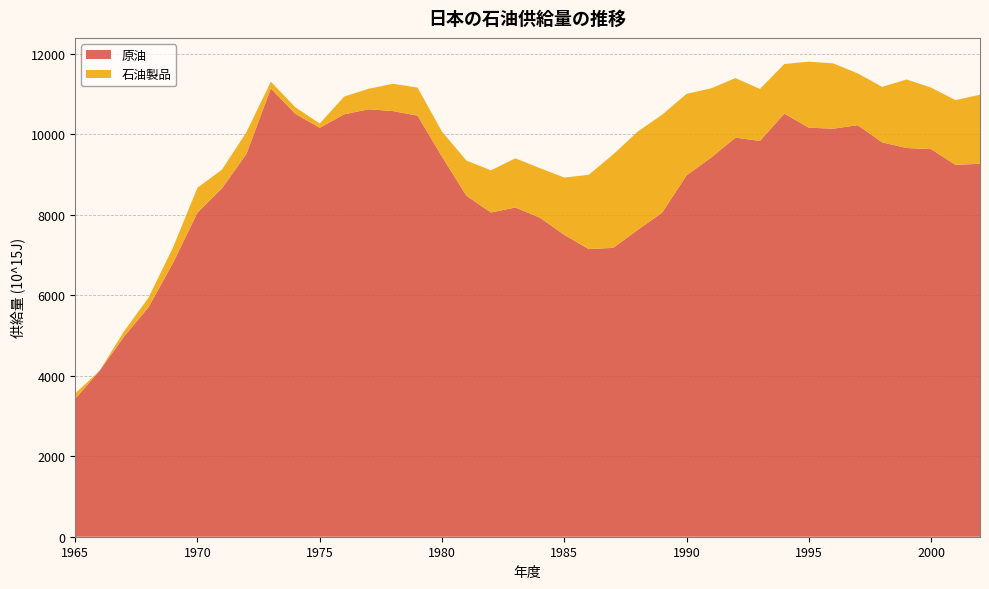

Reading left to right, extract all data points from this chart.

原油: 3427.6	4127.5	4977.1	5707.2	6805.8	8056.2	8660.3	9514.0	11142.4	10514.6	10165.1	10499.8	10625.4	10580.0	10467.3	9447.5	8473.7	8059.4	8183.5	7930.9	7504.8	7150.0	7180.8	7625.5	8055.0	8981.7	9422.5	9920.4	9838.1	10518.1	10166.8	10143.1	10230.2	9803.3	9662.1	9634.8	9243.1	9271.0
石油製品: 134.7	3.8	132.8	238.1	384.9	620.0	463.6	540.5	168.9	161.2	106.5	441.7	510.3	679.9	696.6	621.2	875.8	1048.1	1223.2	1231.5	1423.5	1847.3	2322.5	2442.8	2435.3	2026.4	1722.4	1480.4	1292.0	1232.3	1642.5	1623.2	1286.7	1380.2	1703.3	1528.9	1609.6	1716.8